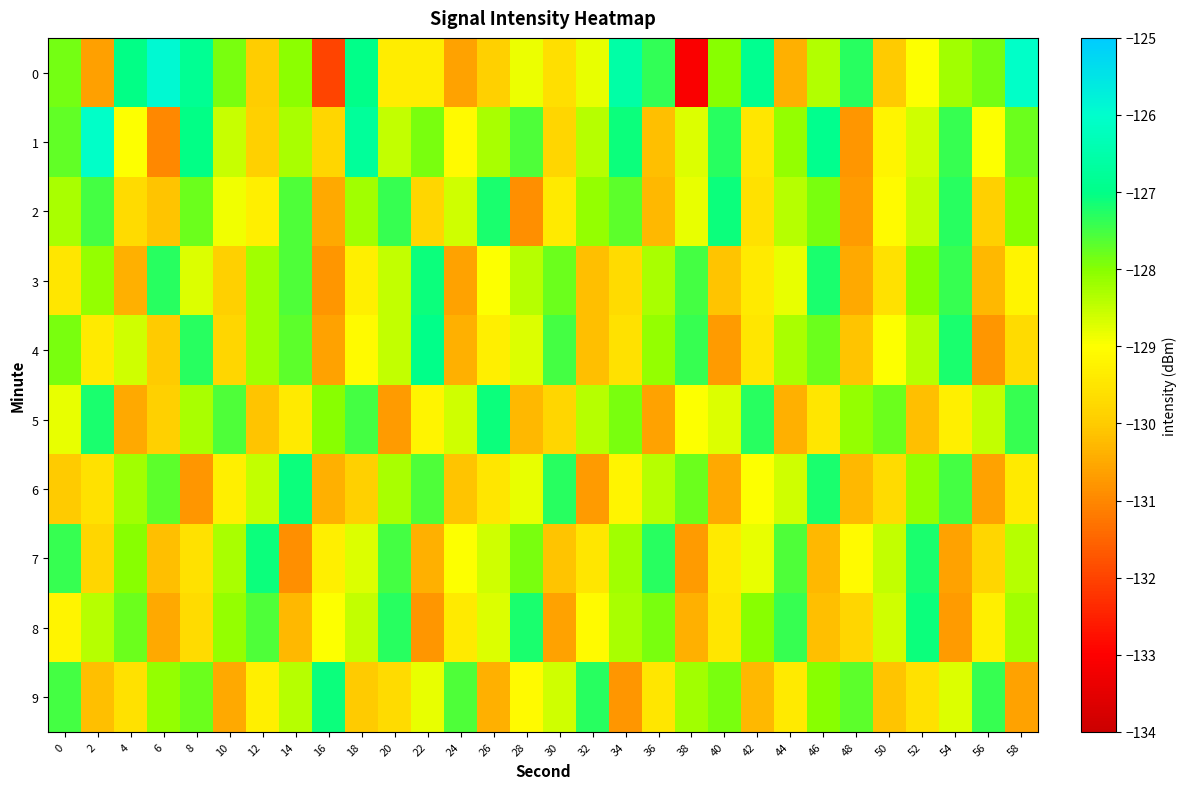

List the series in order of their peak value, highest first.

0, 1, 4, 2, 3, 5, 6, 7, 8, 9